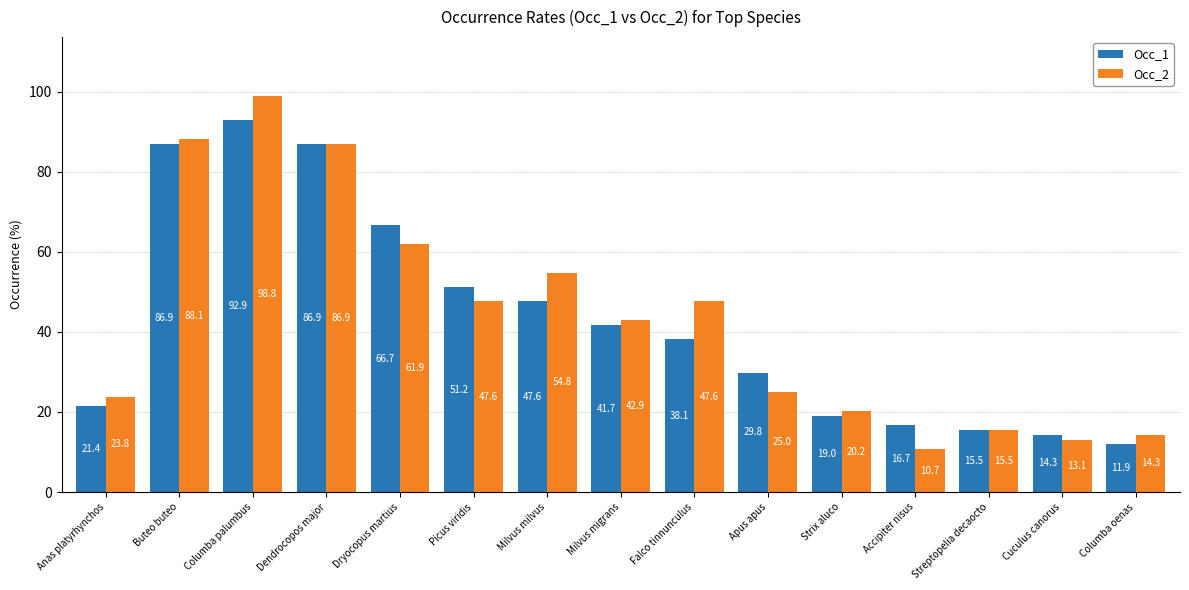

The Occ_2 series shows 35.8 at Dendrocopos major. True or false?

False